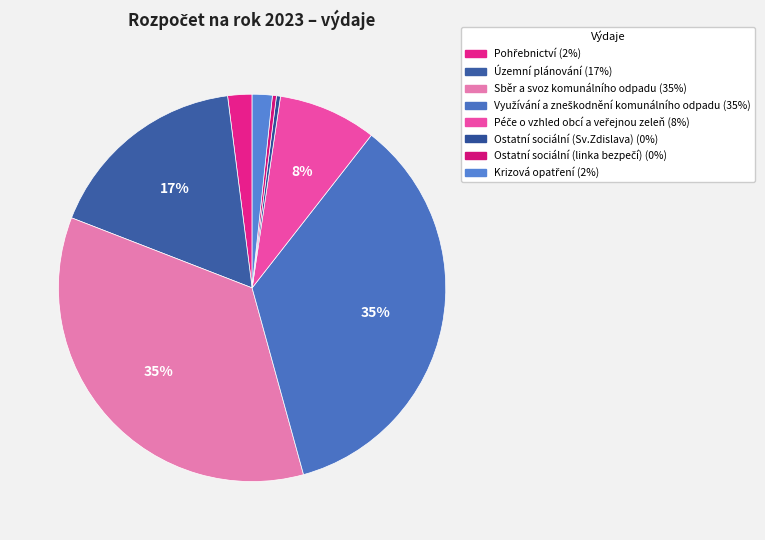

Which category has the smallest portion of the pie?

Ostatní sociální (Sv.Zdislava)